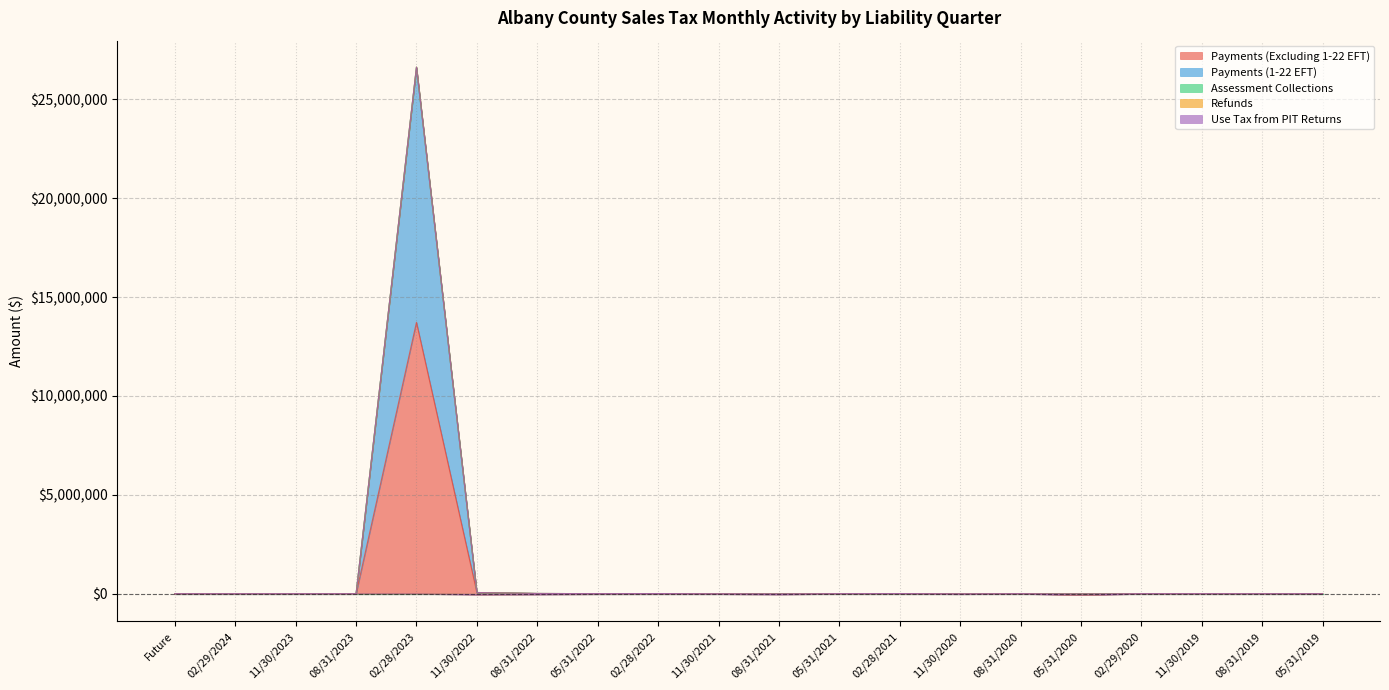

At which label does Payments (Excluding 1-22 EFT) first exceed 1119?

02/28/2023